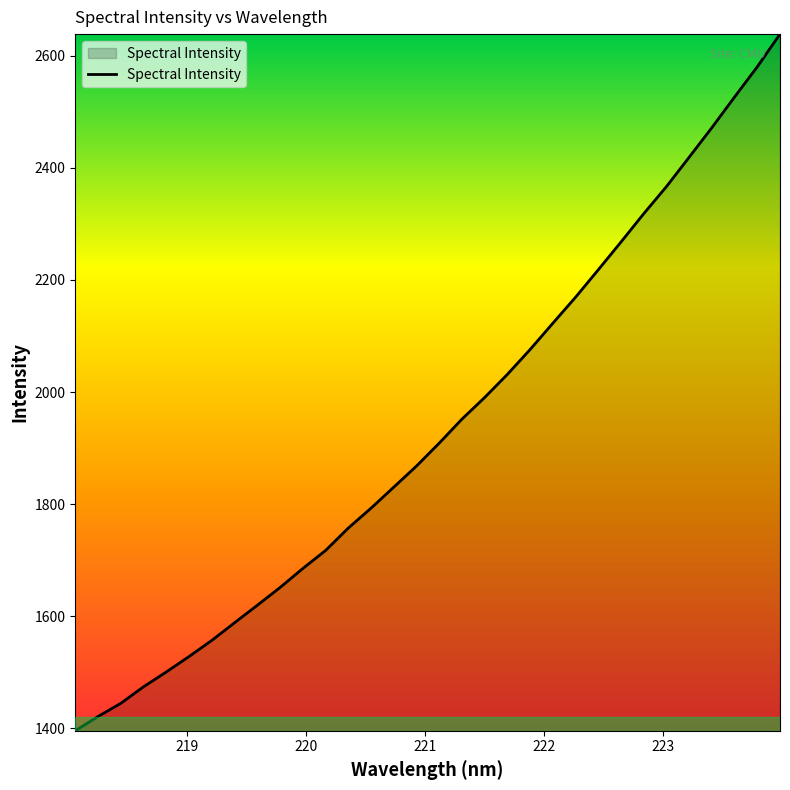

Does the chart display data point markers on the line(s)?

No